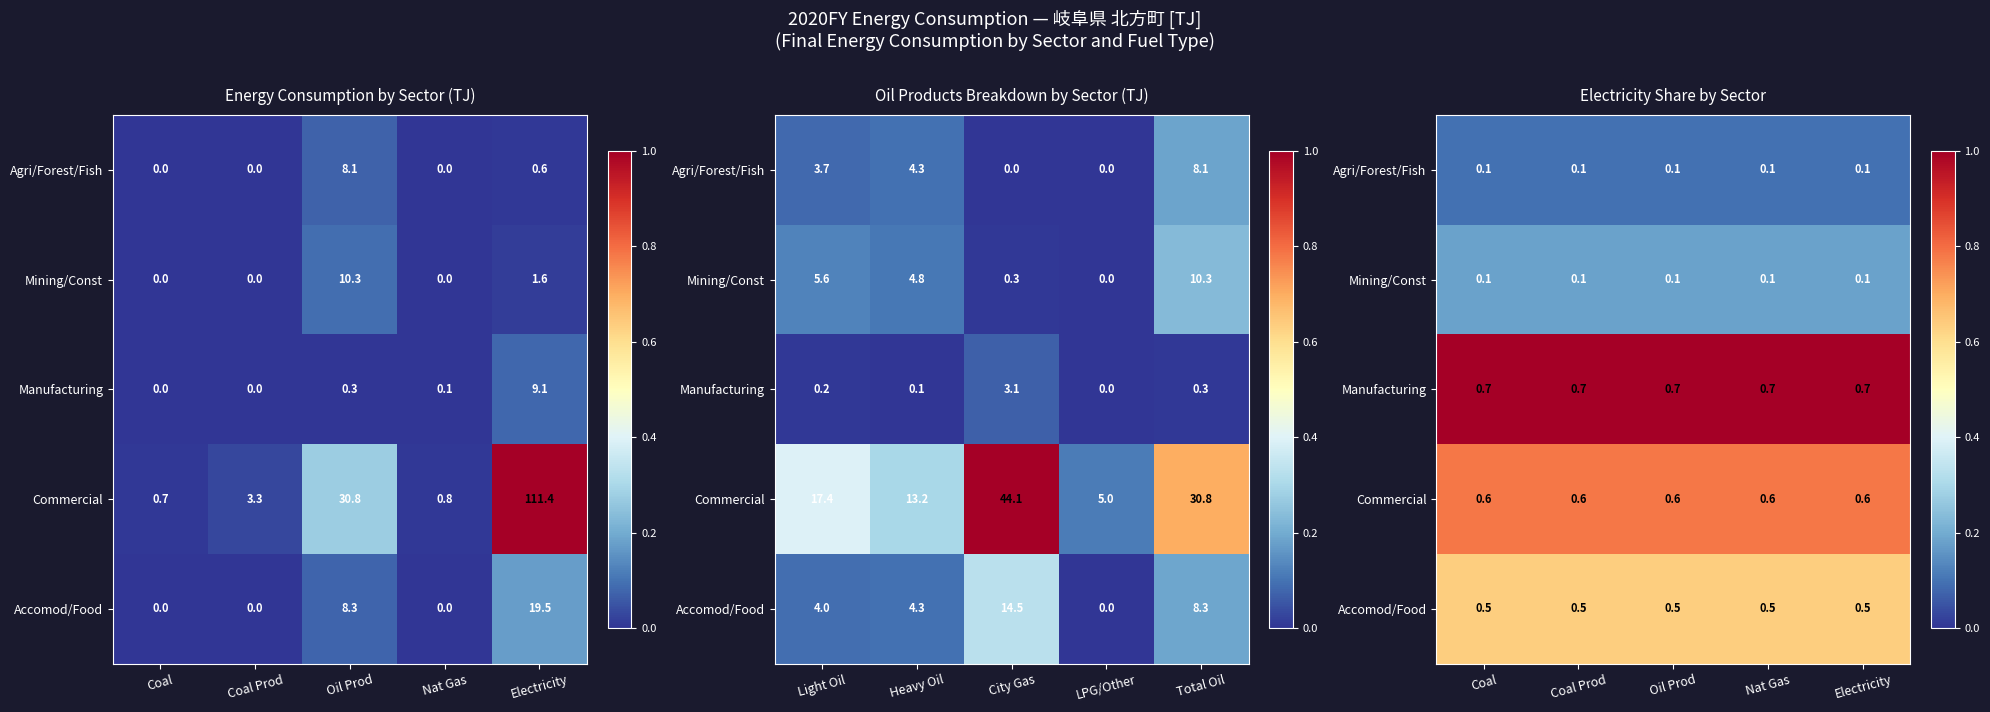

How many series are shown in this chart?

5